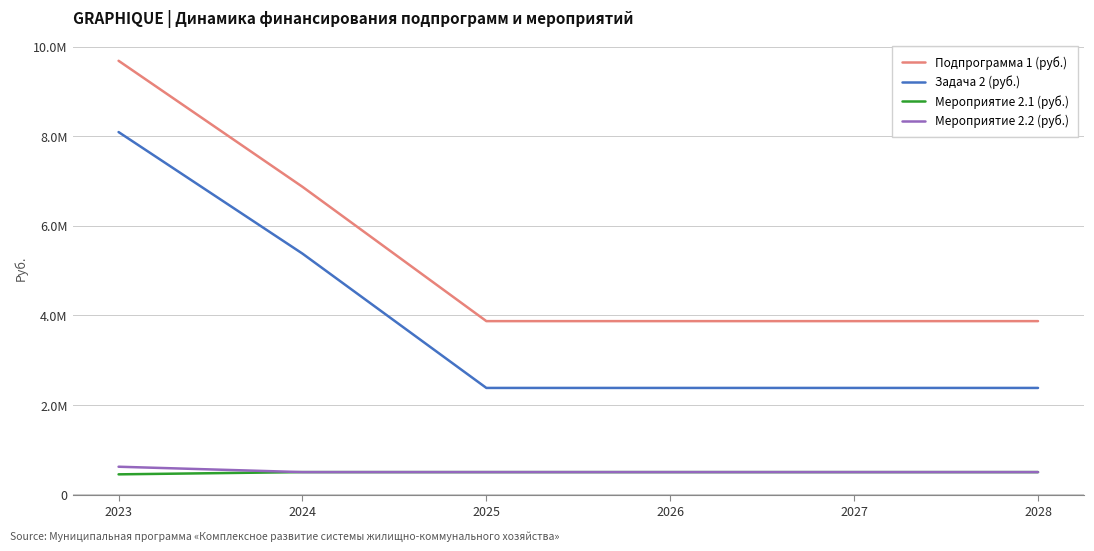

Is the value of Задача 2 (руб.) at 2025 greater than the value of Подпрограмма 1 (руб.) at 2026?

No